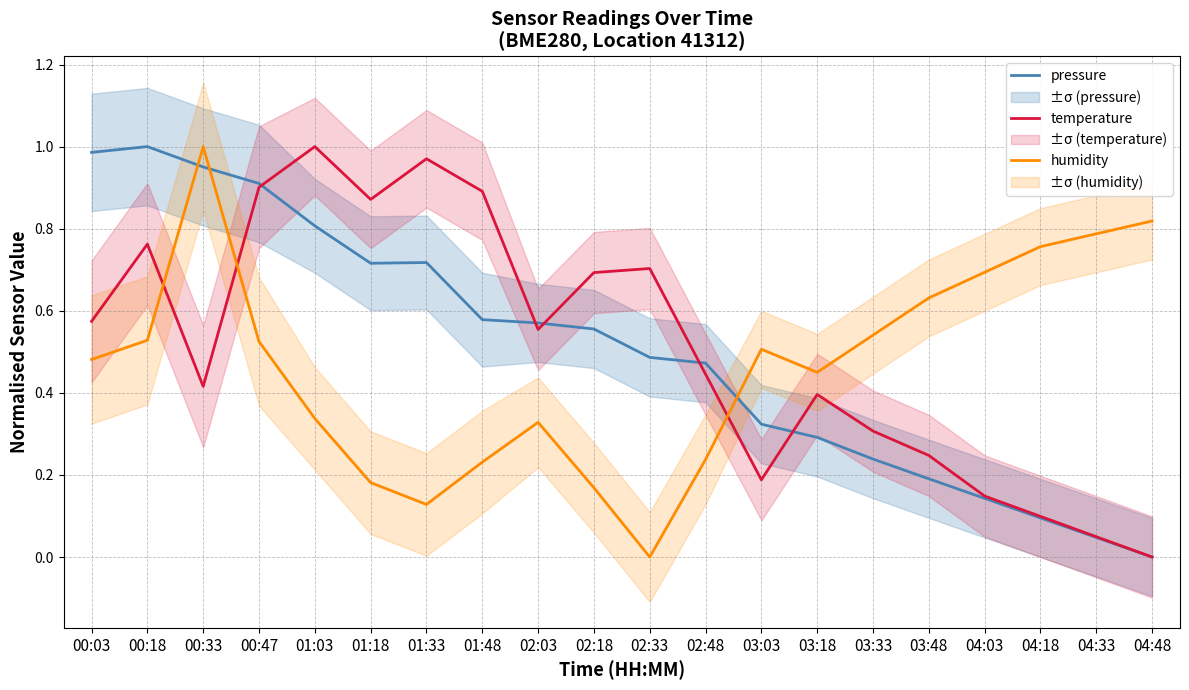

Is this an area chart (filled region under the line)?

No